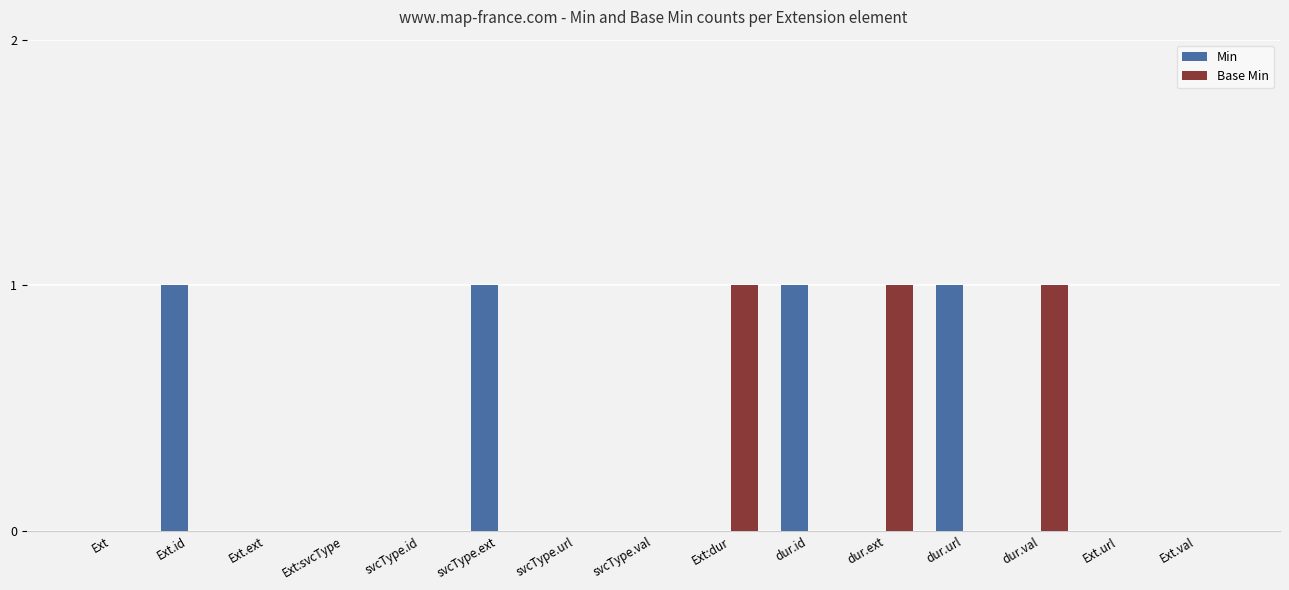

How many Min values are between 0 and 1?

15